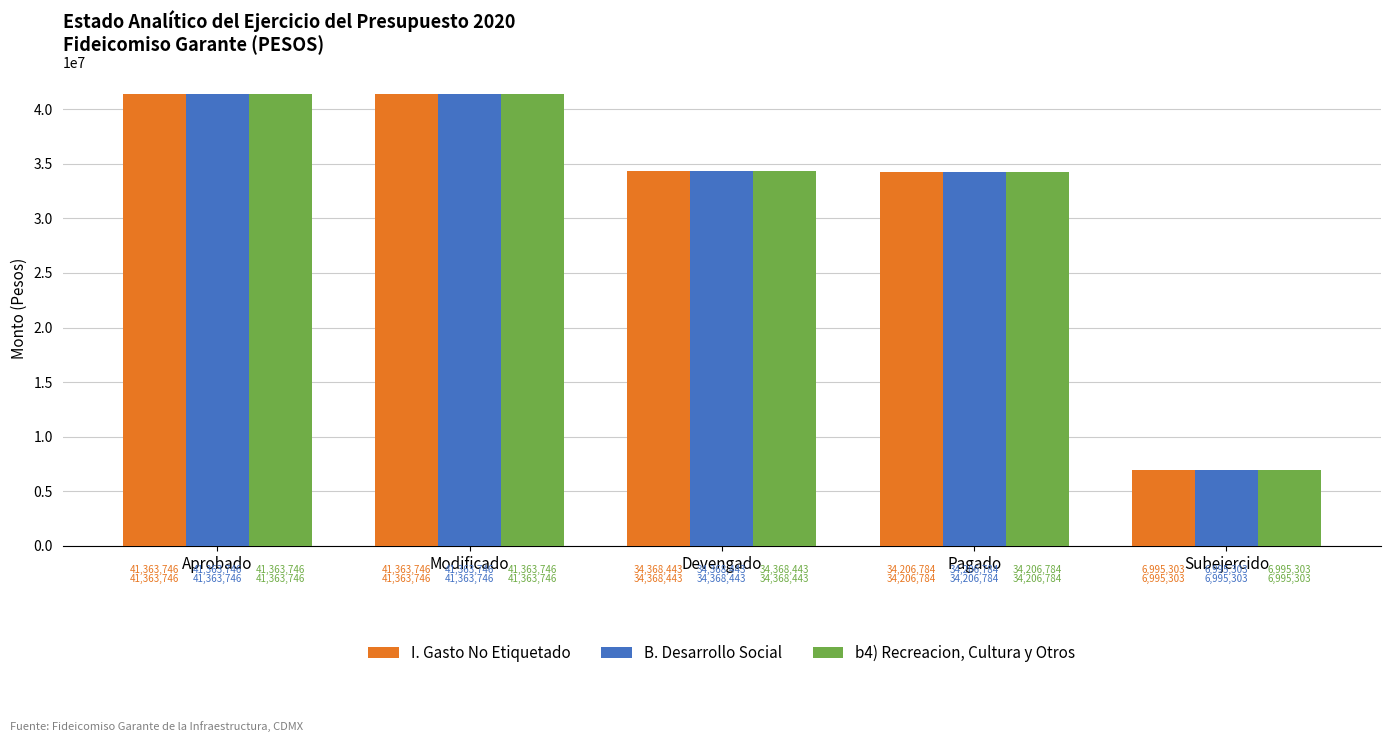

Is the value of b4) Recreacion, Cultura y Otros at Devengado greater than the value of I. Gasto No Etiquetado at Subejercido?

Yes